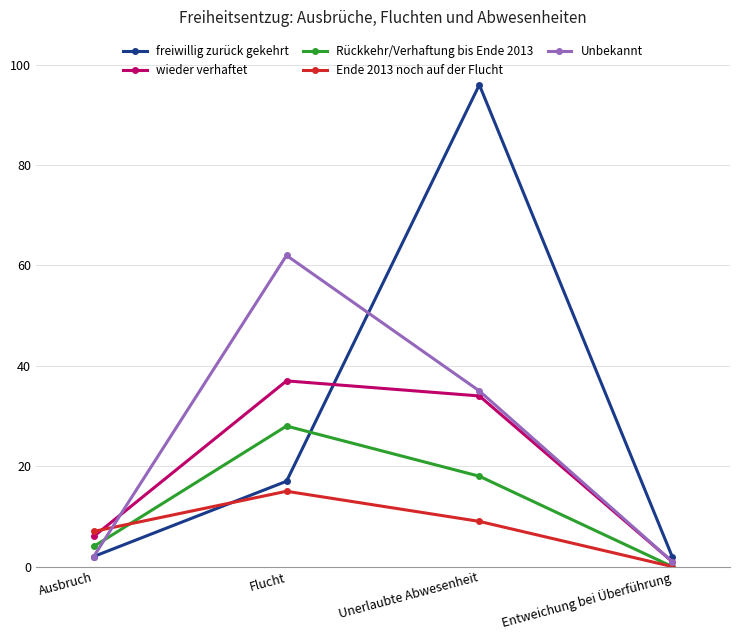

How many values in the Unbekannt series are below 35?

2